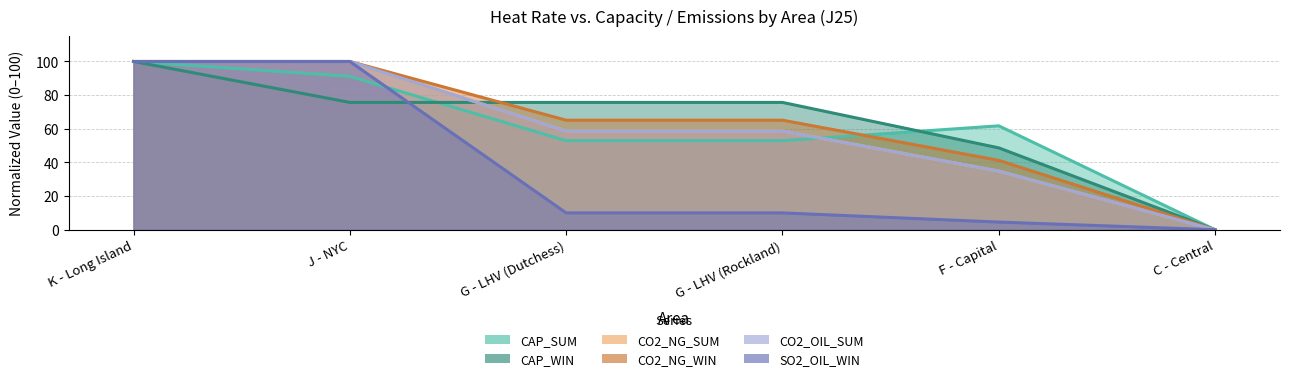

What is the value of the CAP_SUM_J25 point at the 5th from the left?

61.8